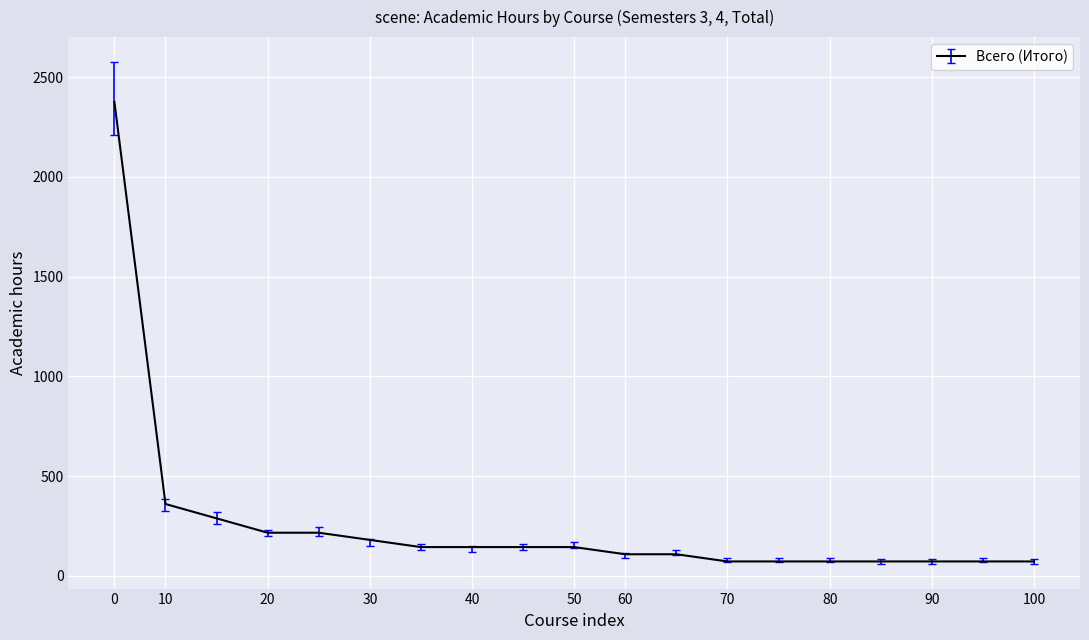

What is the greatest value displayed?

2376